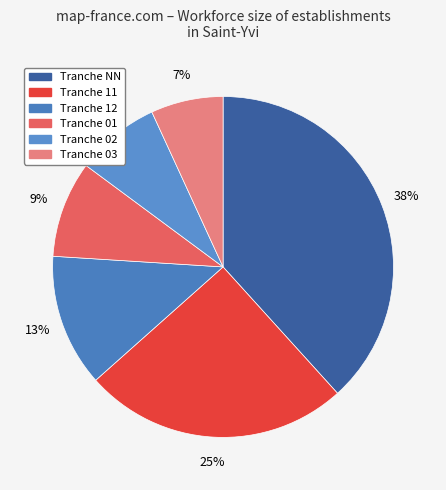

Count the number of slices in the pie.

6